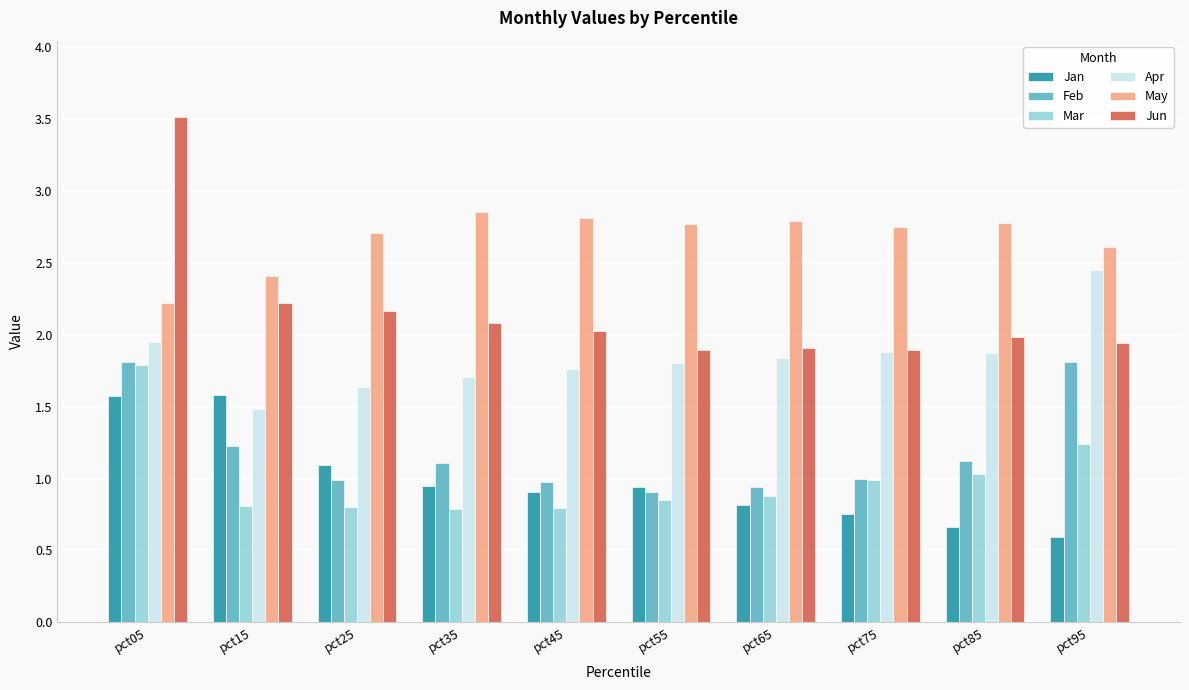

The Feb series shows 0.4 at pct45. True or false?

False